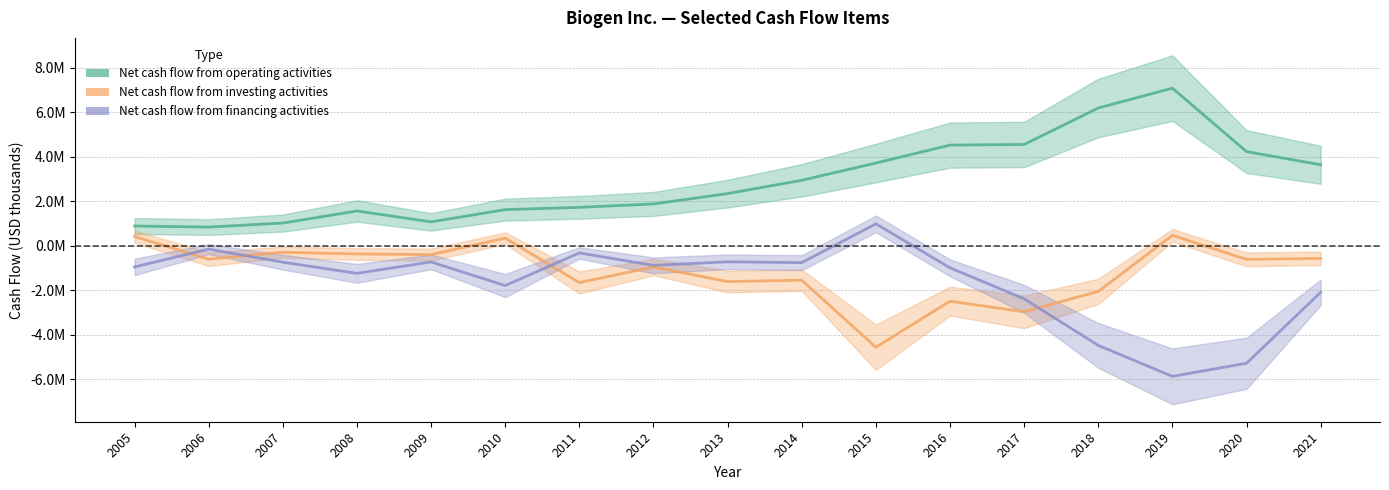

True or false: Net cash flow from financing activities has more than 1 interior local peaks.

True